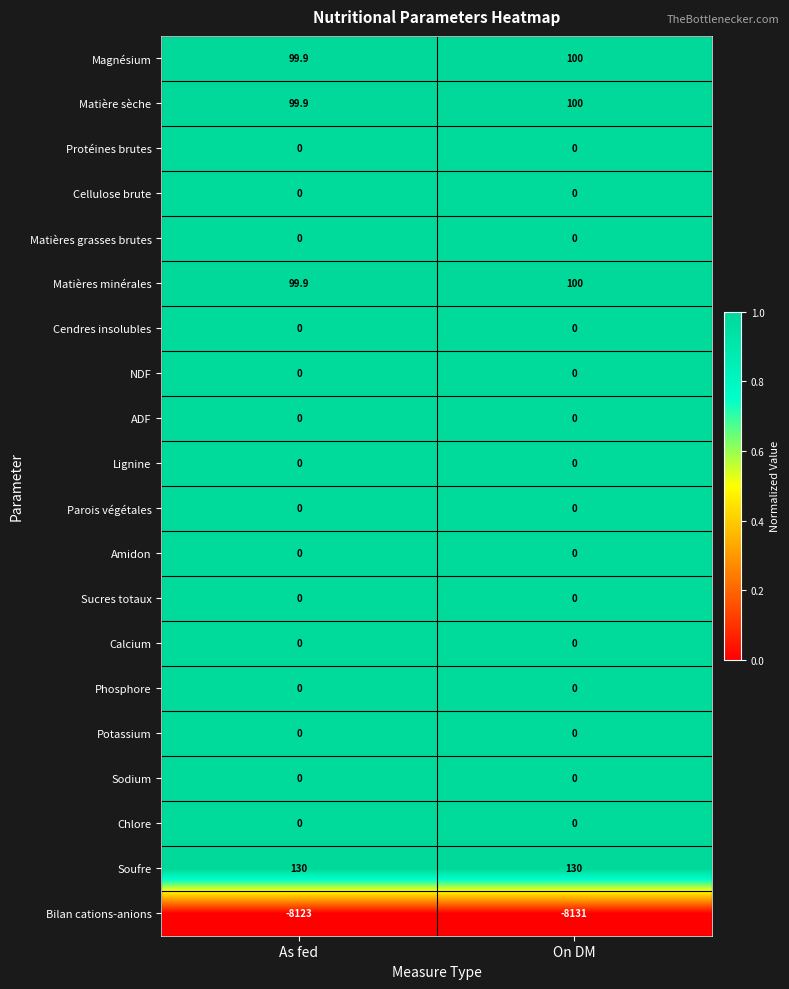

Count the number of categories in the chart.

2